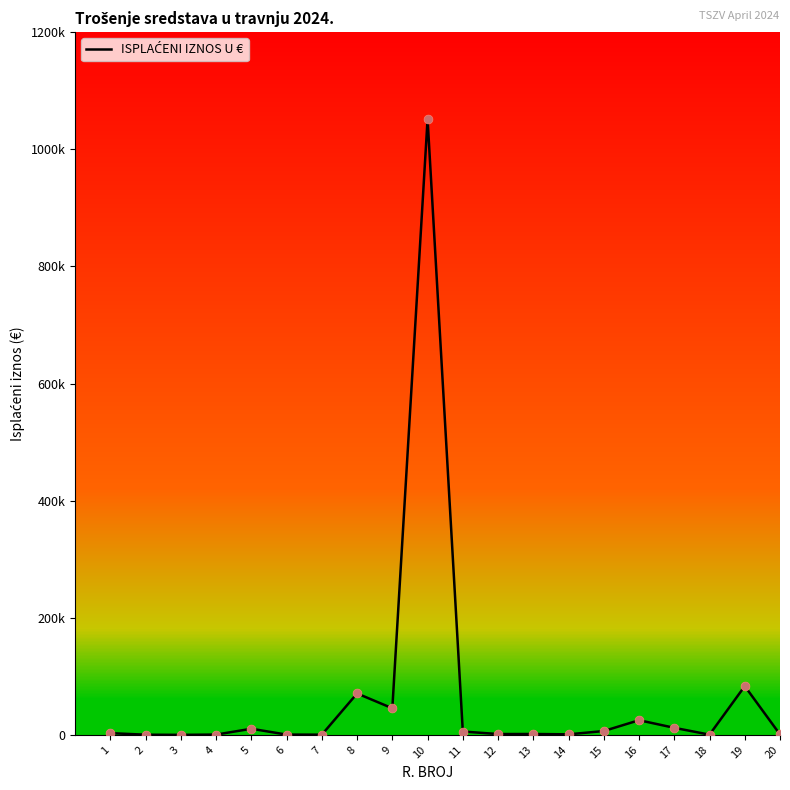

What is the ratio of the value at 10 to the value at 14?

1090.7